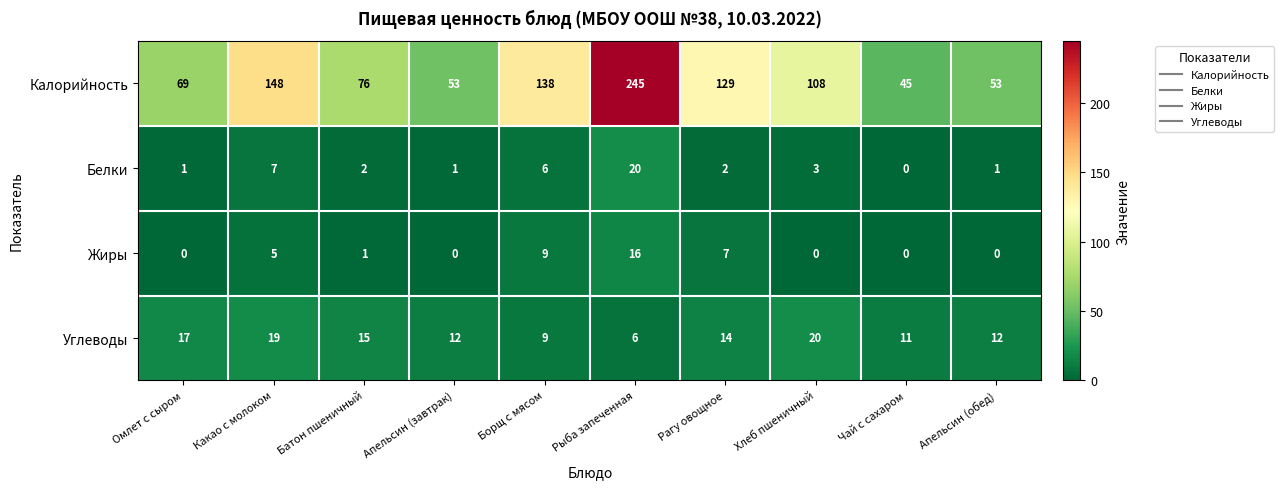

What is the approximate value of Жиры at Рыба запеченная, to the nearest 10?

20